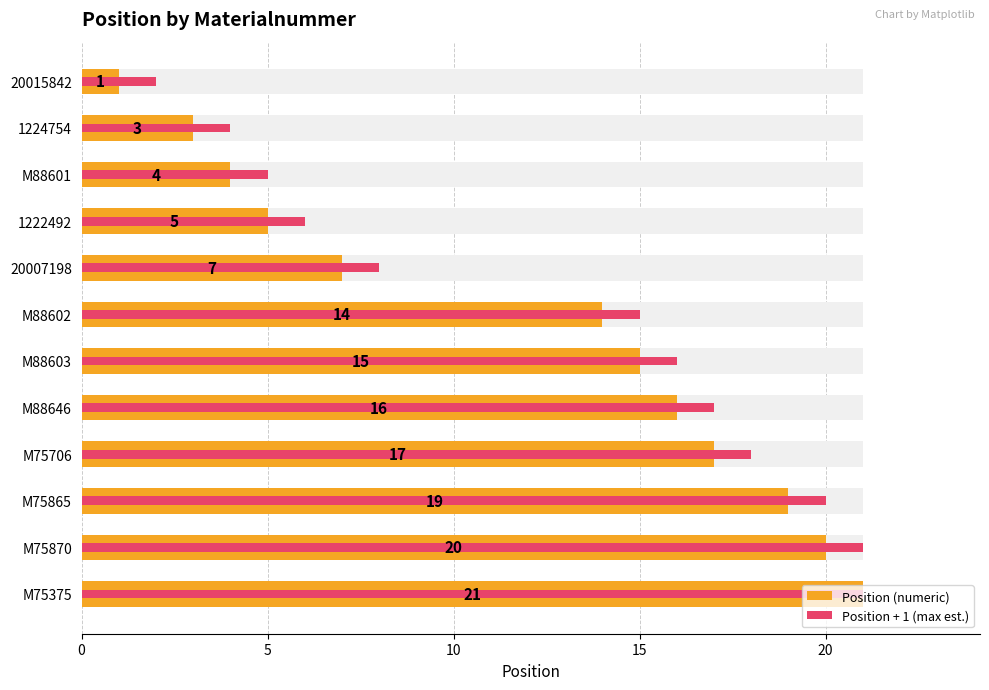

At 20007198, list the series in order from smallest to largest.

Position (numeric), Position + 1 (max est.)